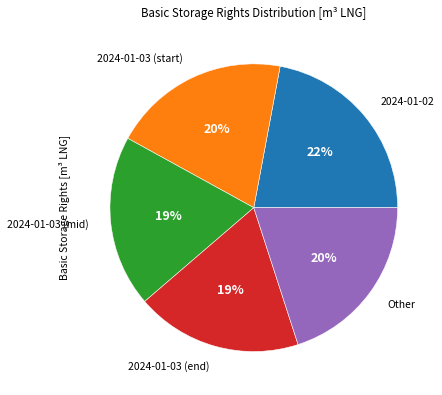

To the nearest percent, what is the average slice percentage?

20%